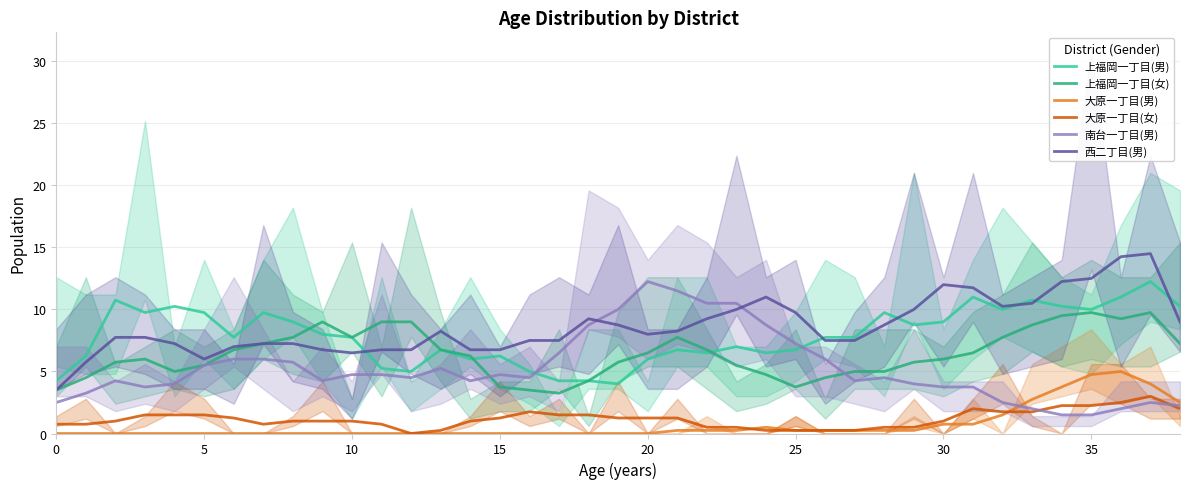

At which category is the sum across all series the highest?

37